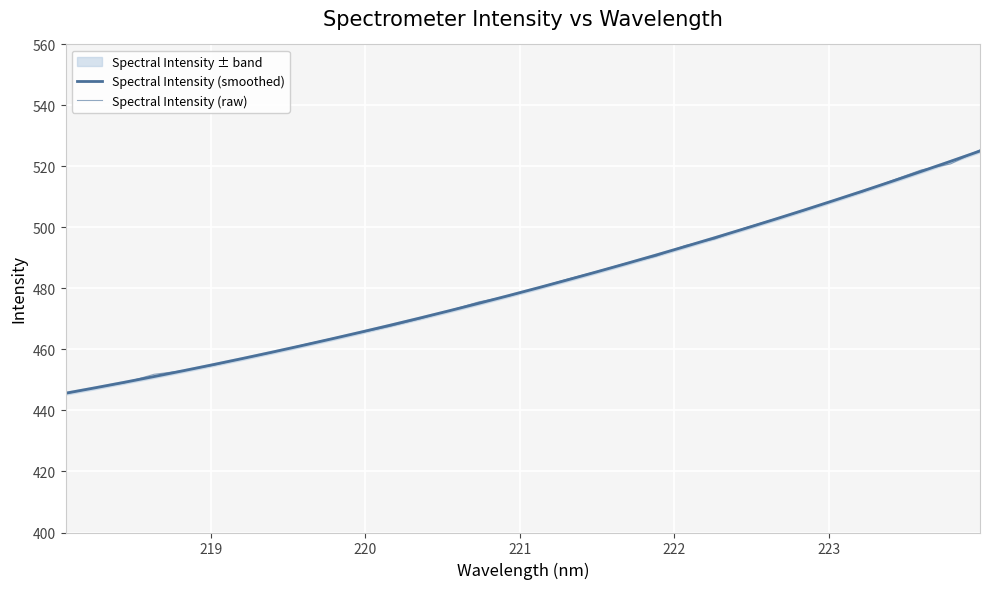

True or false: Spectral Intensity (smoothed) and Spectral Intensity (raw) intersect in this chart.

True